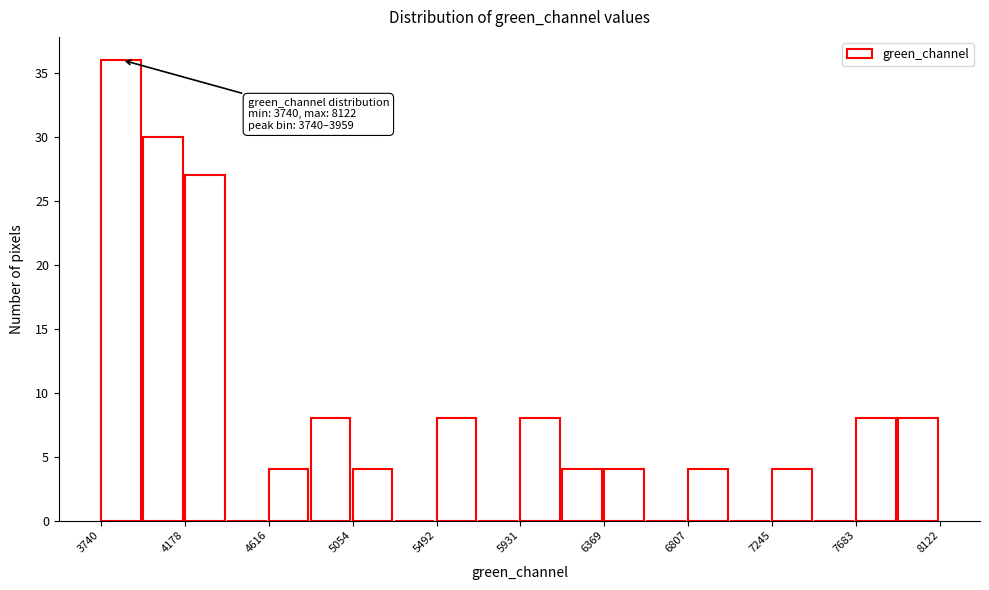

Over which range of the x-axis is the bar tallest?

3750 to 3950